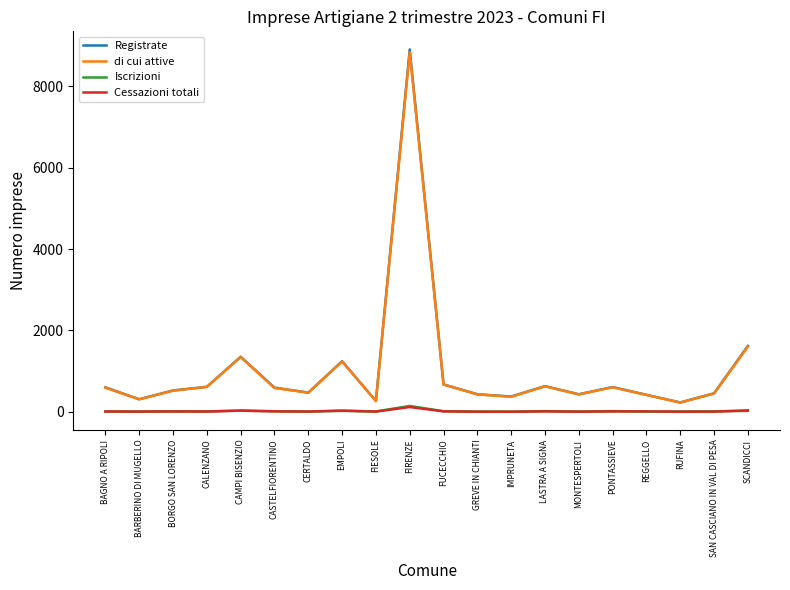

What is the sum of all di cui attive values?

20580